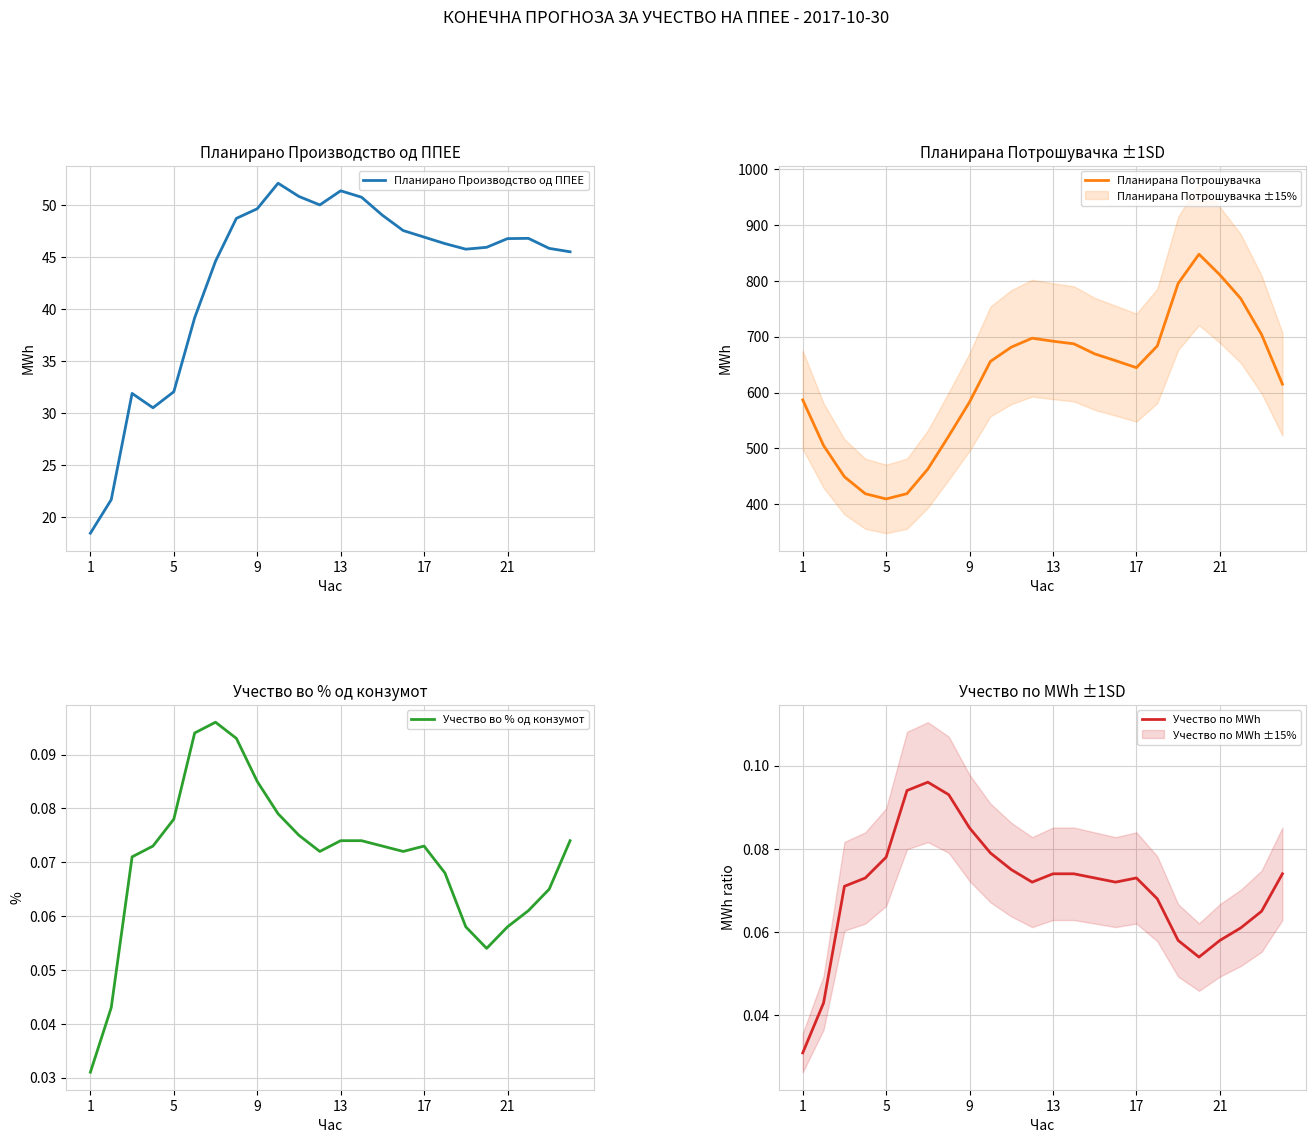

True or false: Планирано Производство од ППЕЕ and Учество по MWh cross at least once.

False